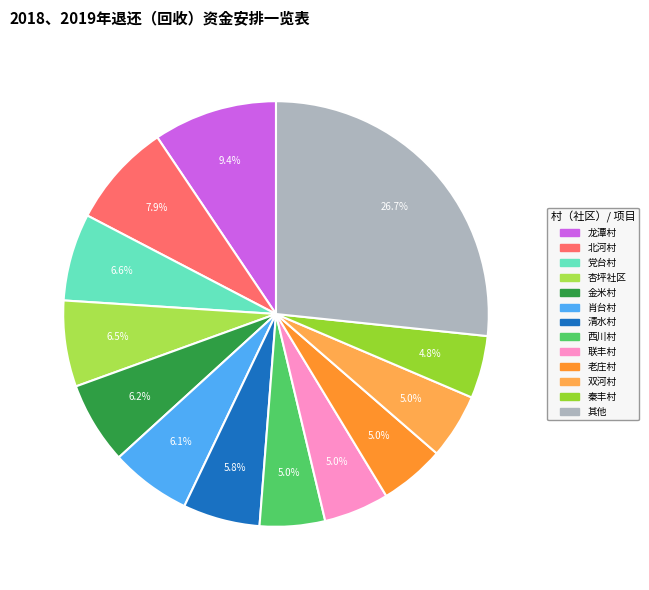

Is there a majority slice in this chart?

No